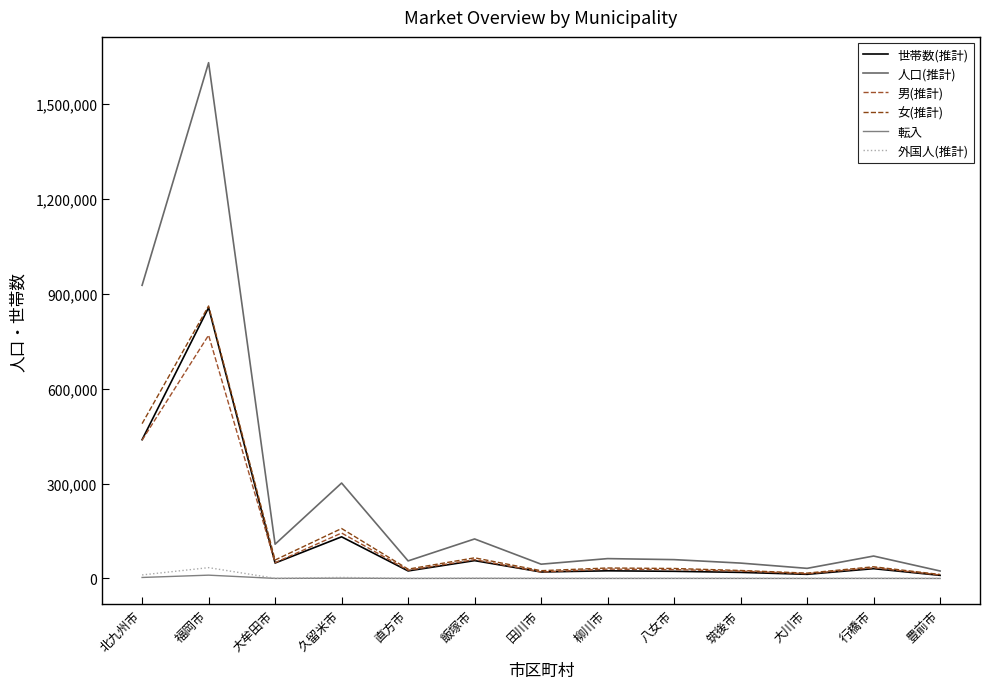

At 柳川市, list the series in order from smallest to largest.

転入, 外国人(推計), 世帯数(推計), 男(推計), 女(推計), 人口(推計)